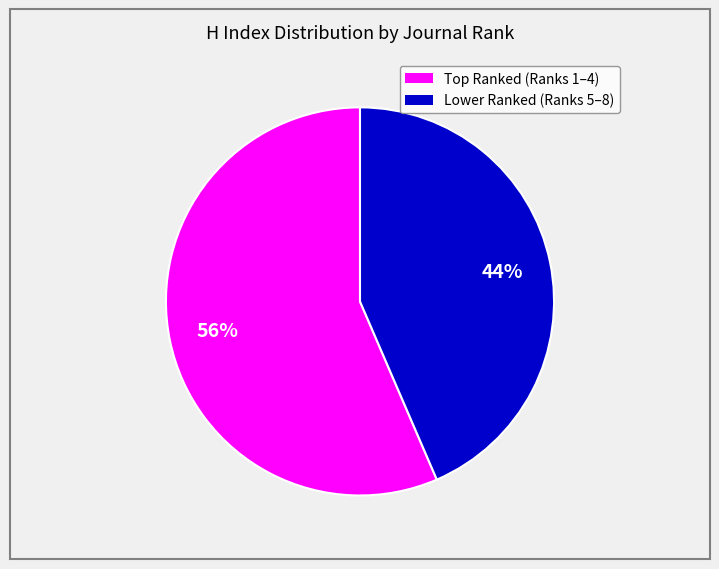

Count the number of slices in the pie.

2